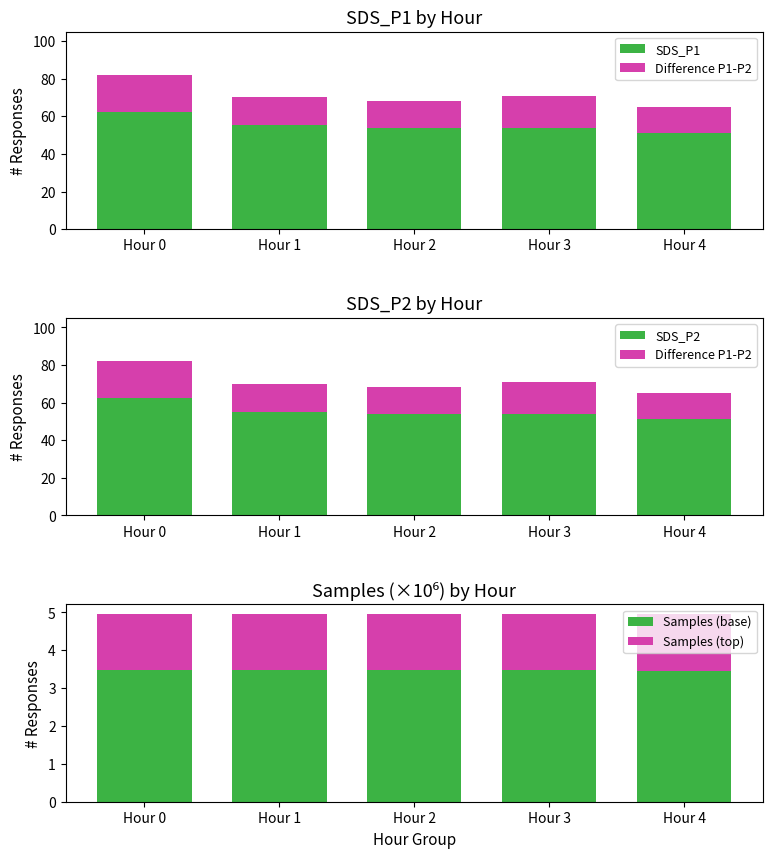

Which series has the widest spread of values?

SDS_P1